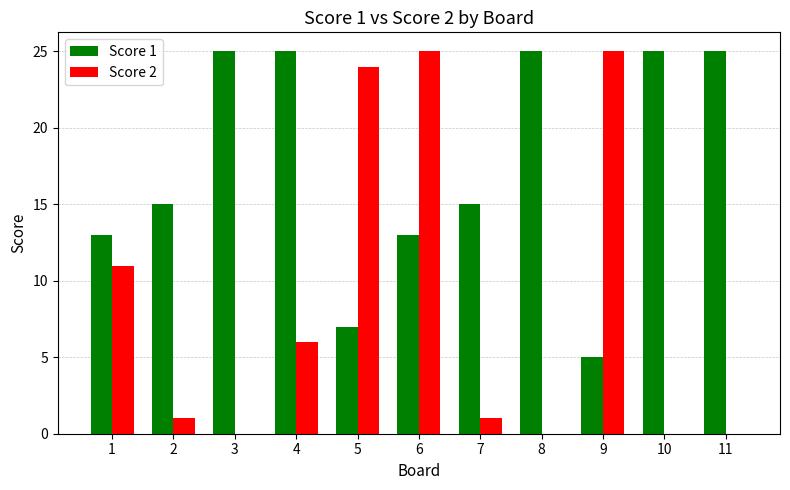

What is the sum of all Score 2 values?

93